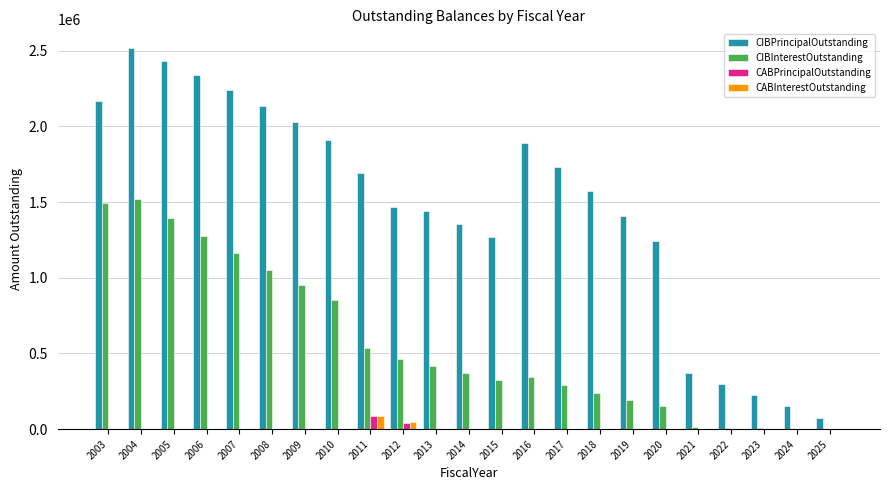

Which series changed the most between 2018 and 2023?

CIBPrincipalOutstanding